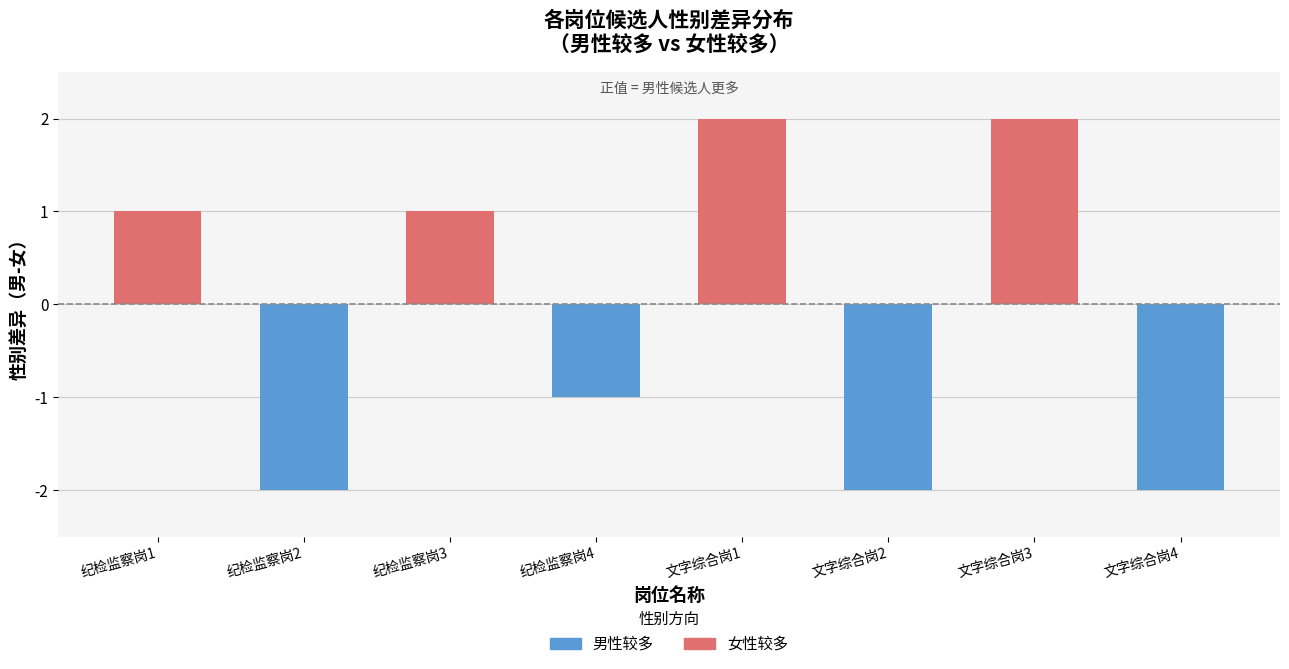

What is the difference between the second highest and second lowest values in the 男性较多 series?

2